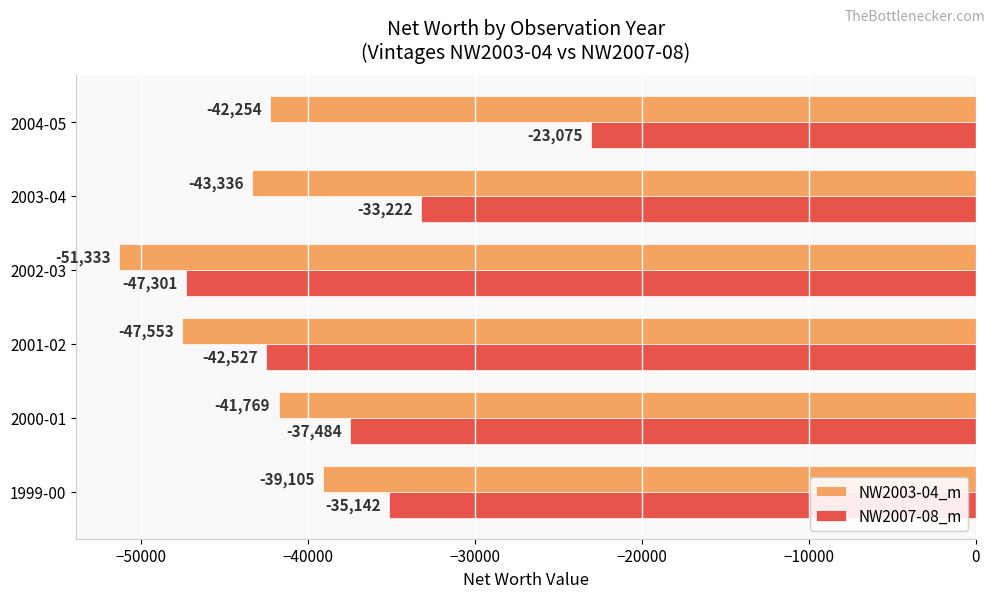

Rank the categories by NW2003-04_m value from highest to lowest.

1999-00, 2000-01, 2004-05, 2003-04, 2001-02, 2002-03